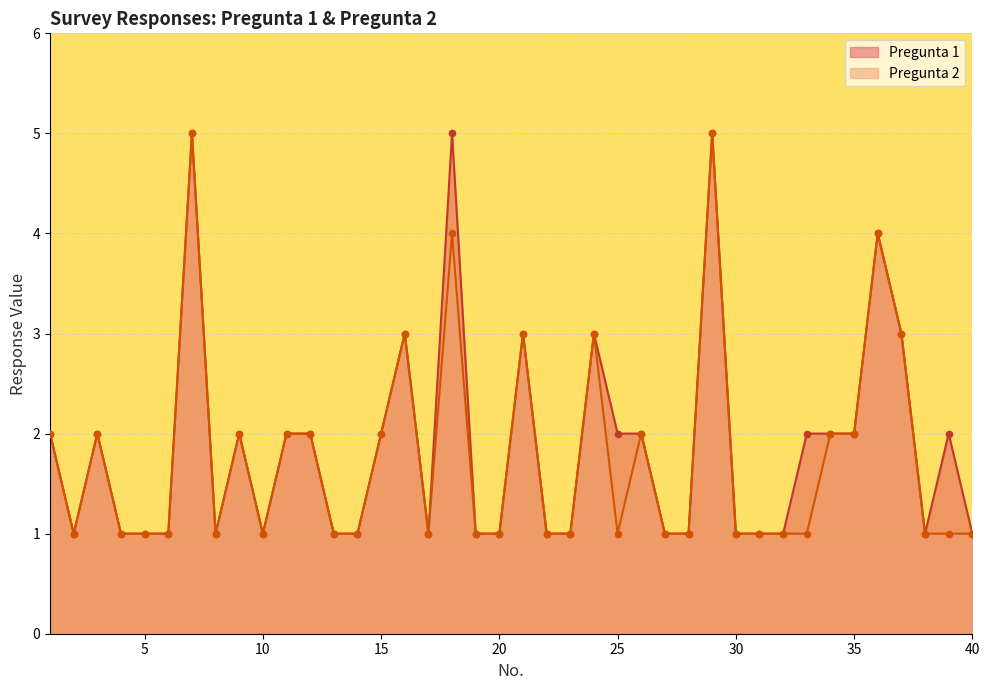

Which series has the widest spread of Y values?

Pregunta 1